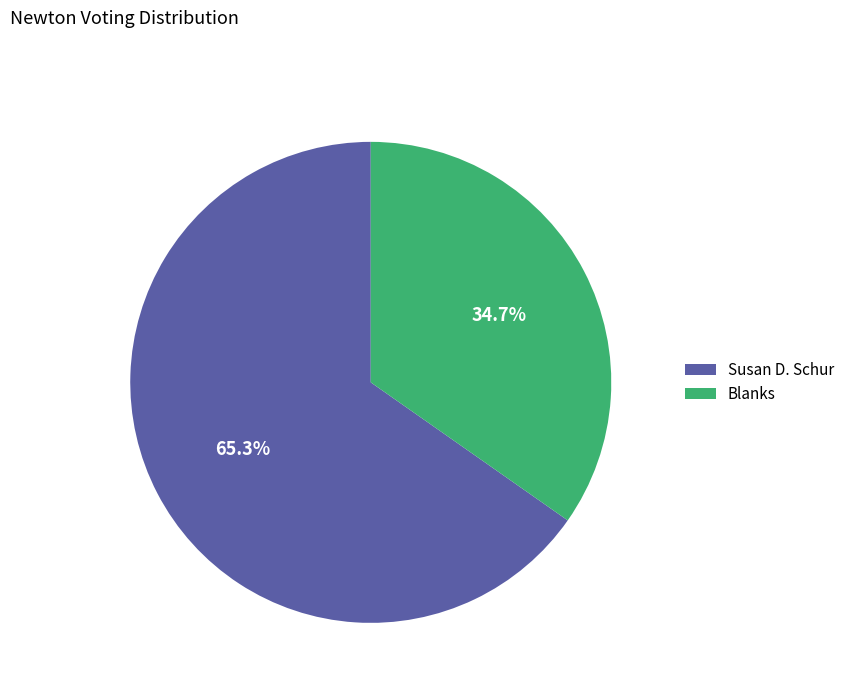

What portion of the pie excludes Susan D. Schur?

34.7%